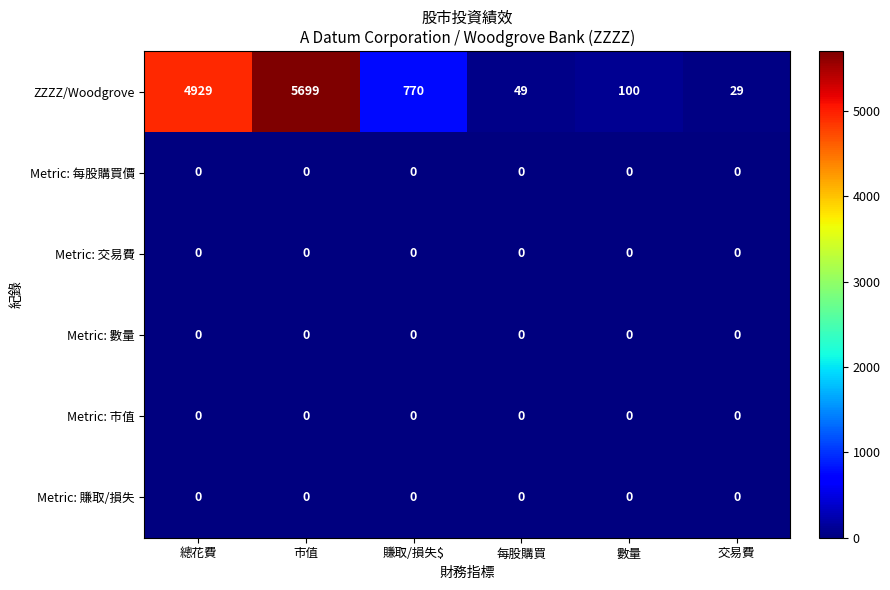

At which category is the sum across all series the highest?

市值